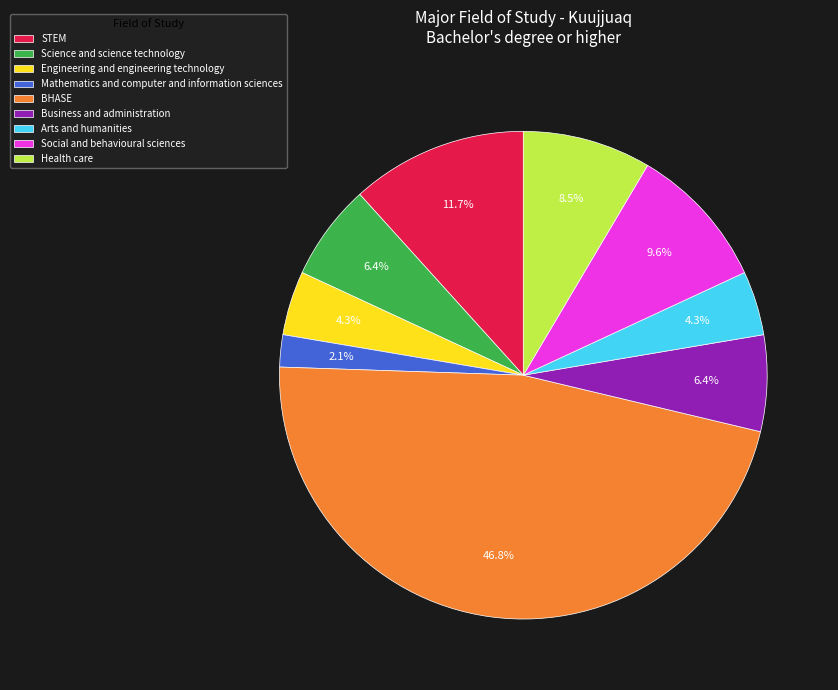

Count the number of slices in the pie.

9